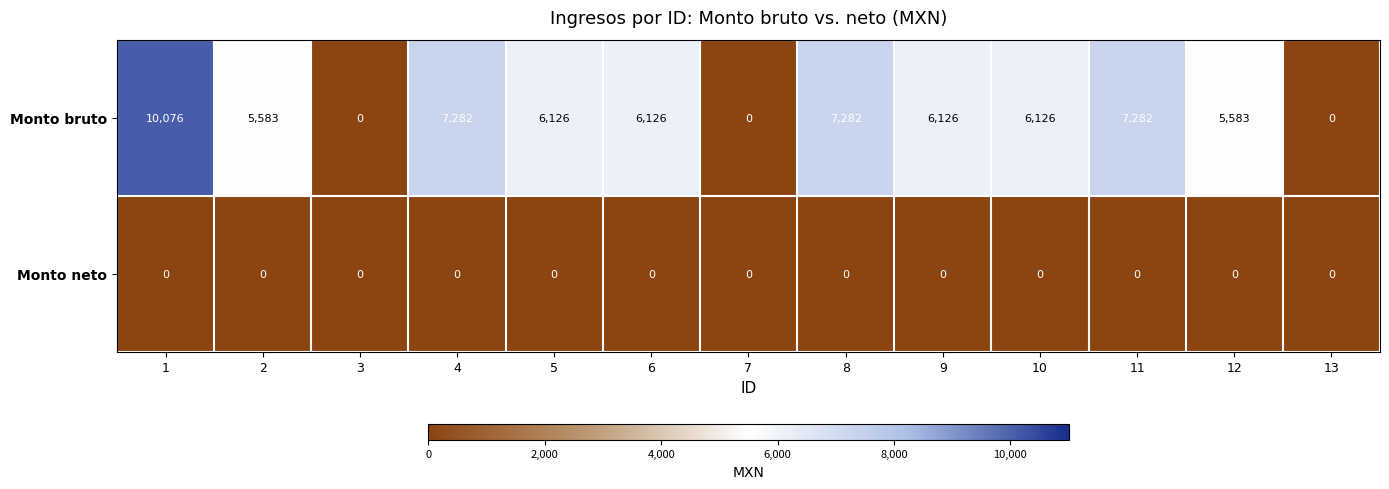

Is it true that Monto bruto equals 4263 at 3?

False